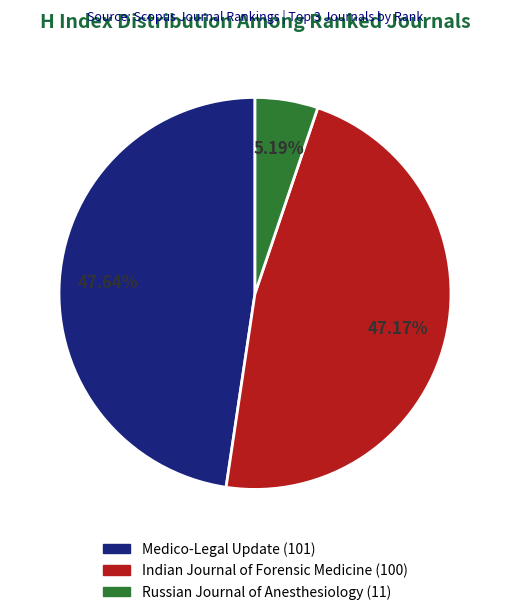

To the nearest percent, what is the combined percentage of Russian Journal of Anesthesiology and Medico-Legal Update?

53%